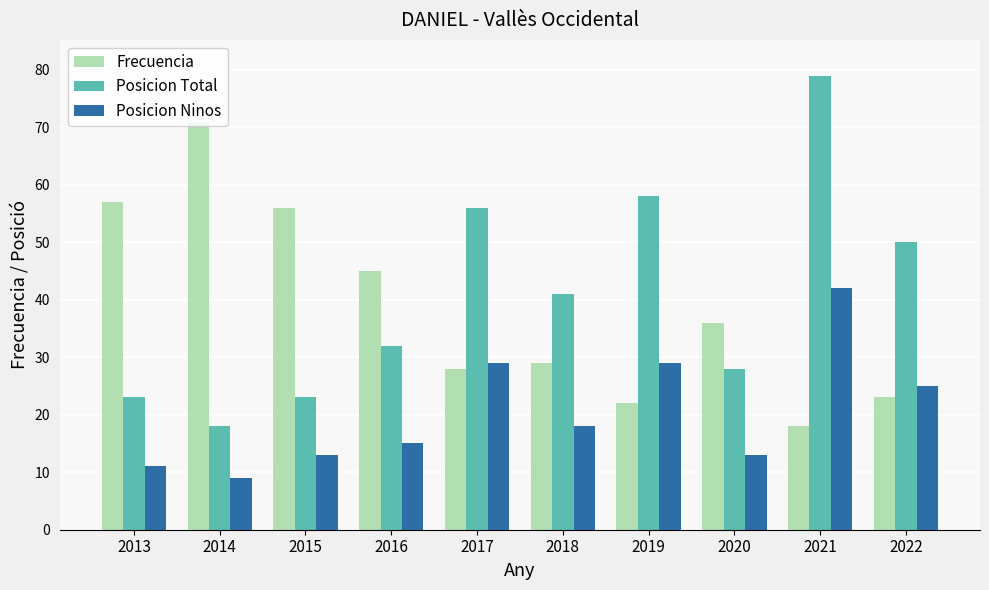

Read the Frecuencia value at 2017.

28